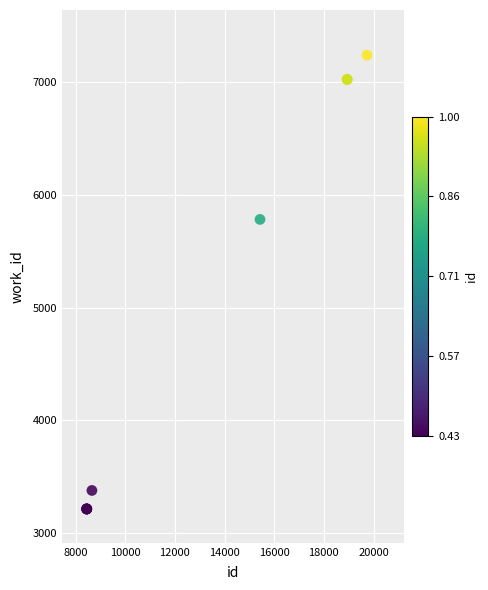

What Y value in the scatter plot is closest to 5227?

5782